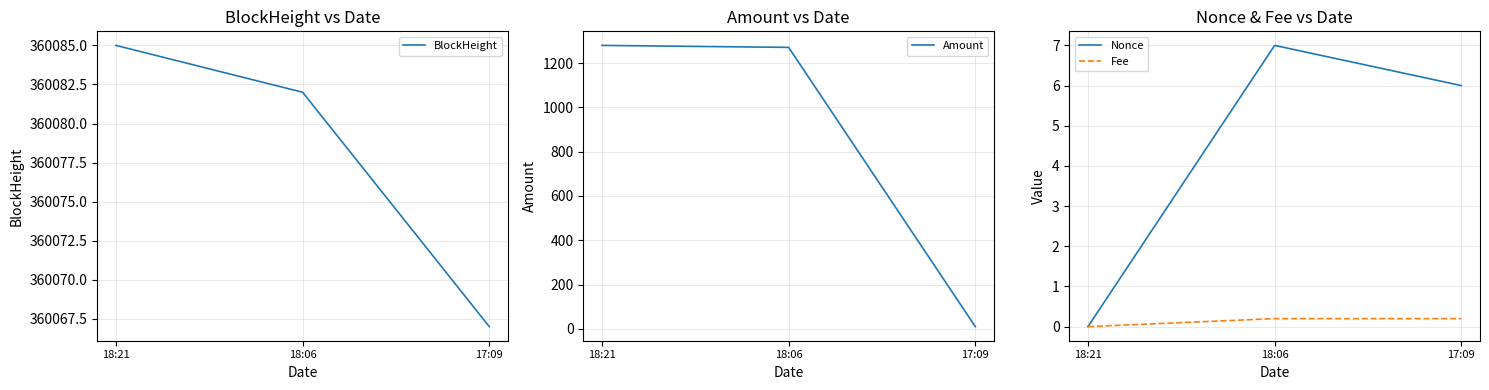

What is the sum of all Nonce values?

13.0